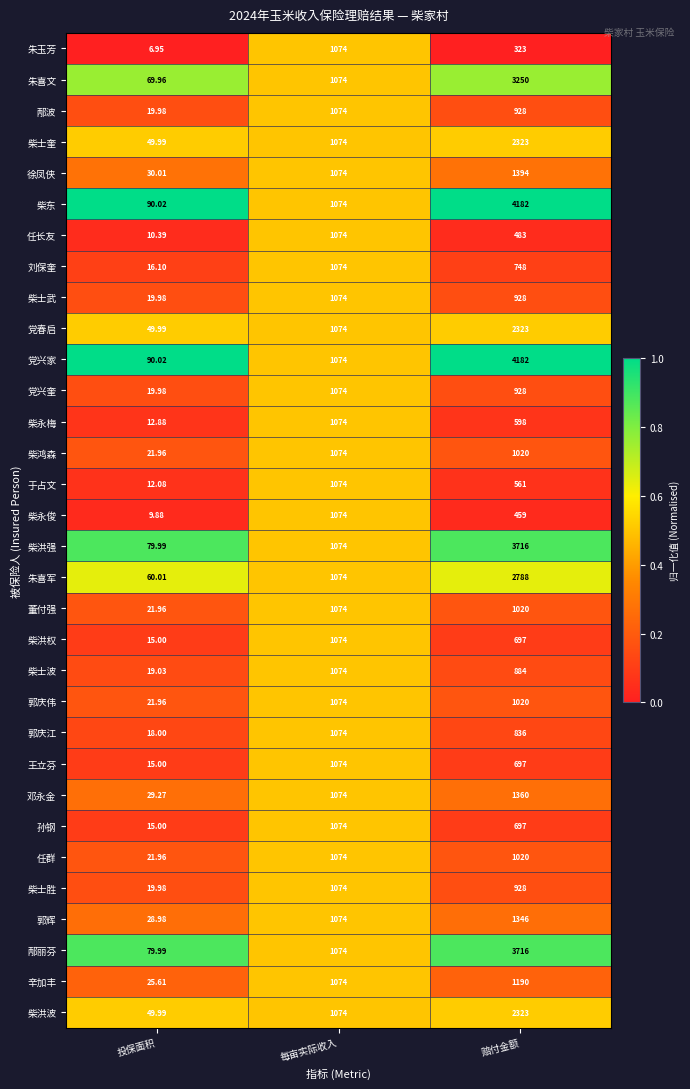

What is the total value across all series at 每亩实际收入?

34368.0